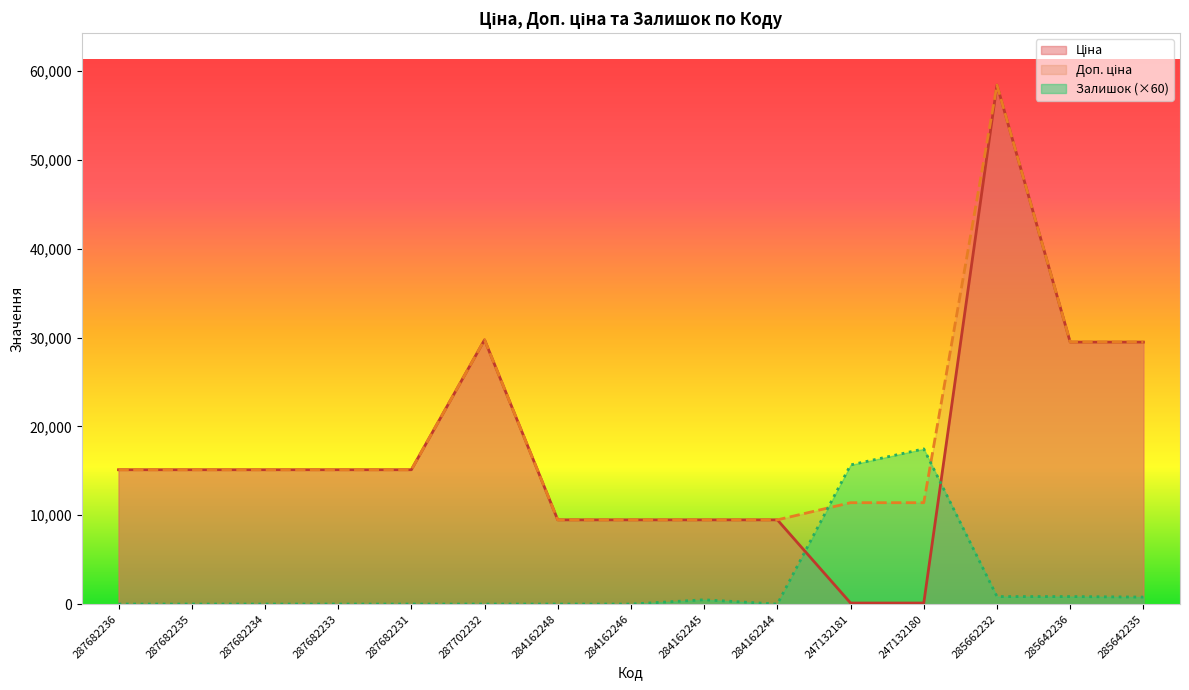

What is the label of the 9th point from the right?

284162248